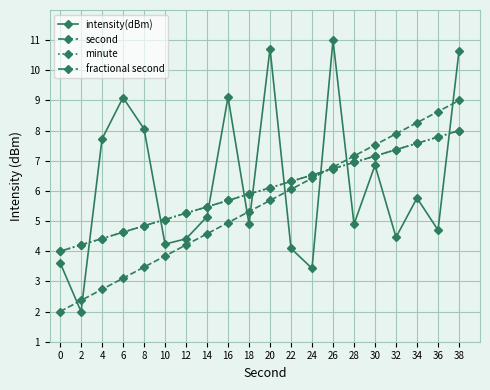

At which category is the sum across all series the highest?

38